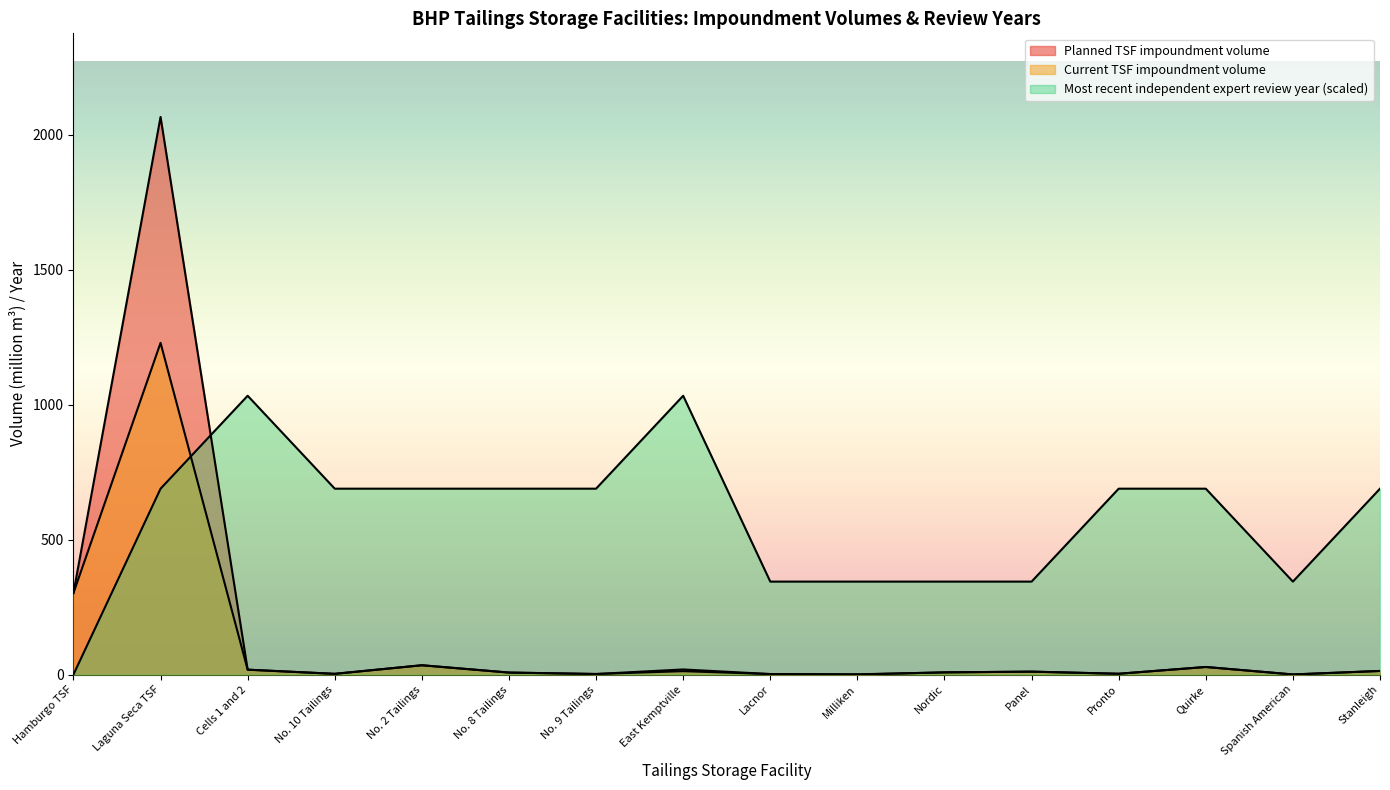

At how many categories does at least one series exceed 574?

10